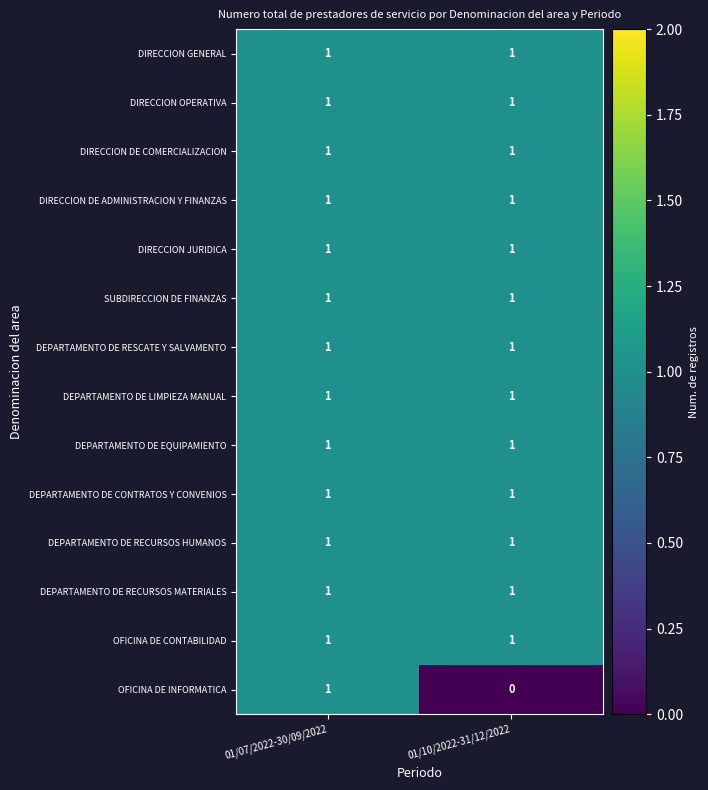

Which category has the lowest value across all series?

01/10/2022-31/12/2022